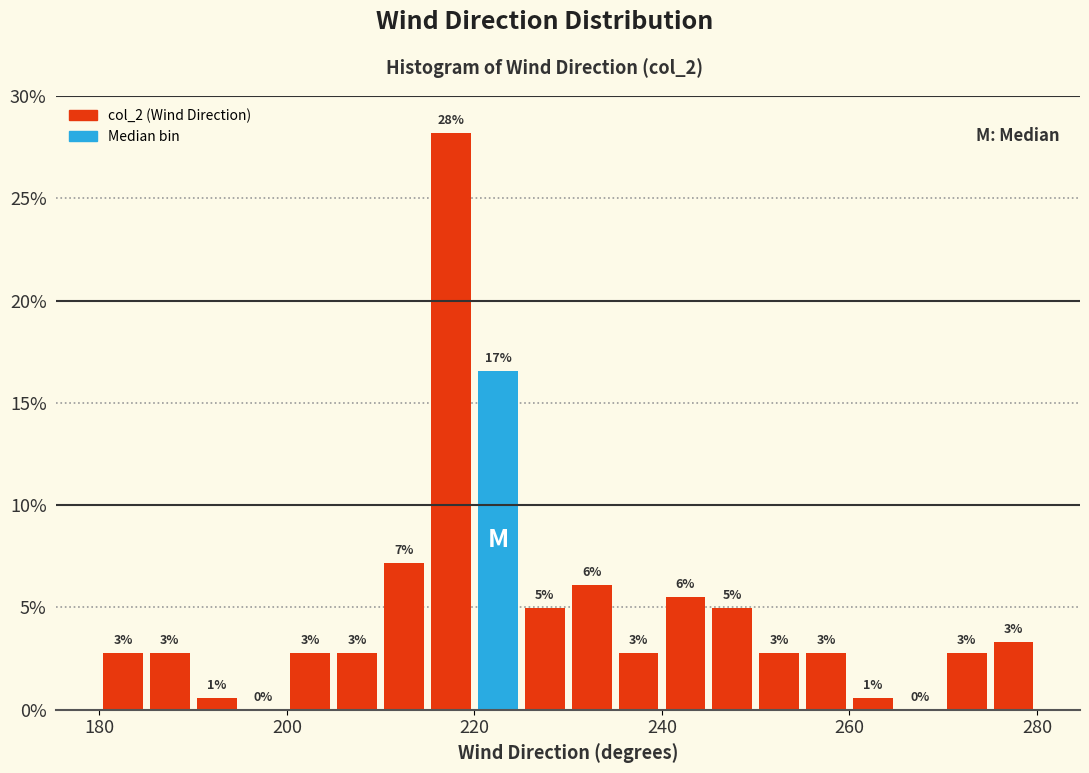

Around what value on the x-axis is the tallest bar? Give the approximate position of its centre, as read against the axis.

218